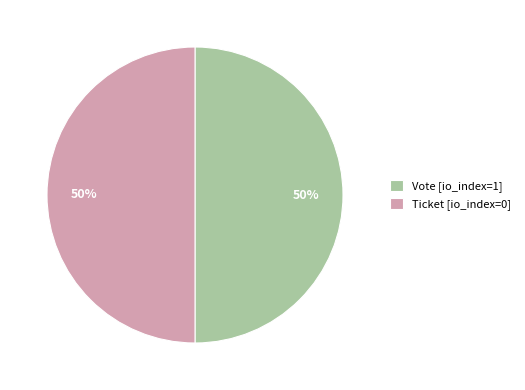

How many segments does this pie chart have?

2